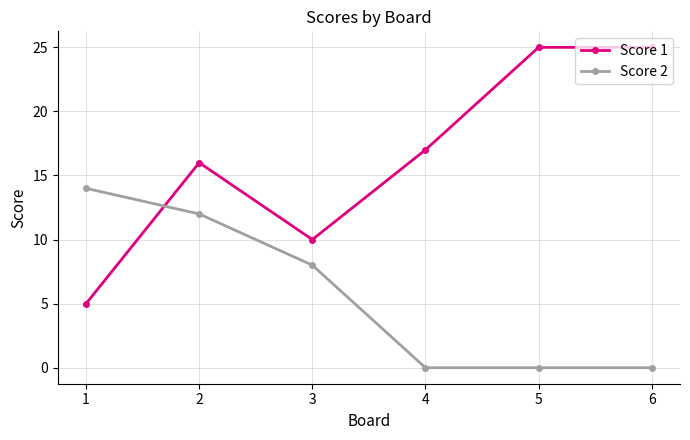

True or false: Score 2 has more than 2 interior local peaks.

False